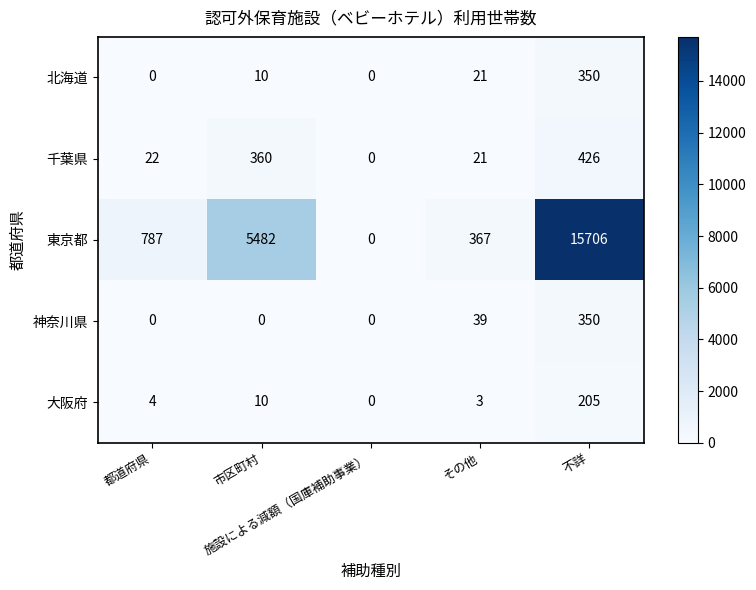

What is the average value of the 大阪府 series?

44